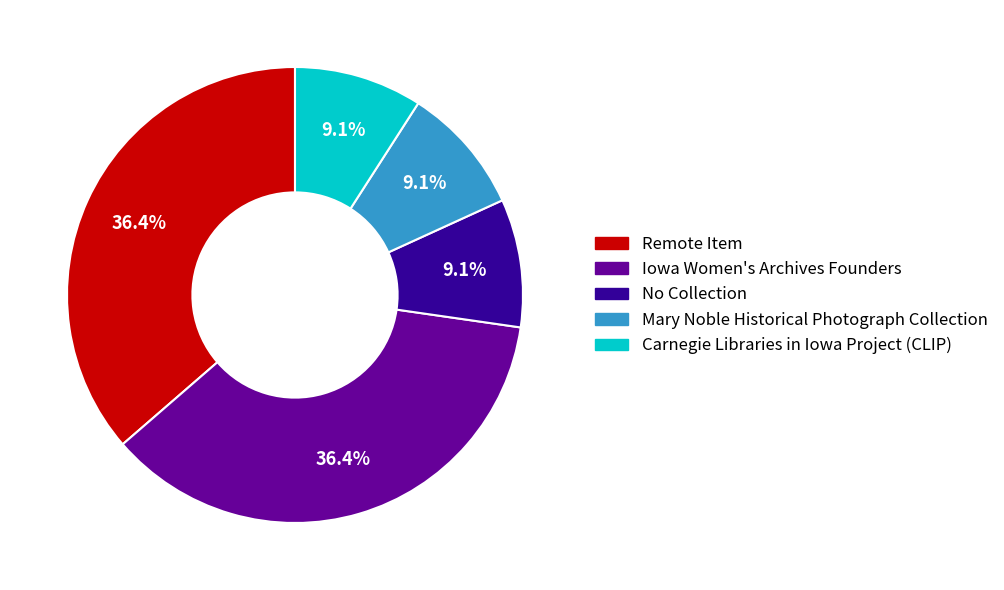

Does any single category account for the majority?

No